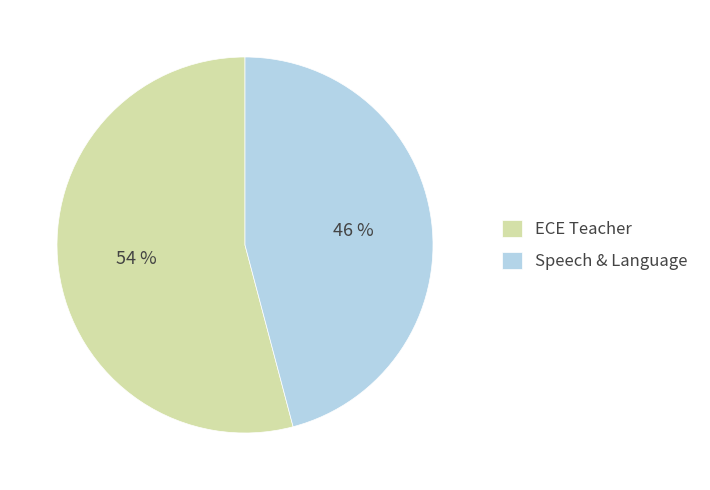

Is it true that ECE Teacher is 59% of the pie?

False